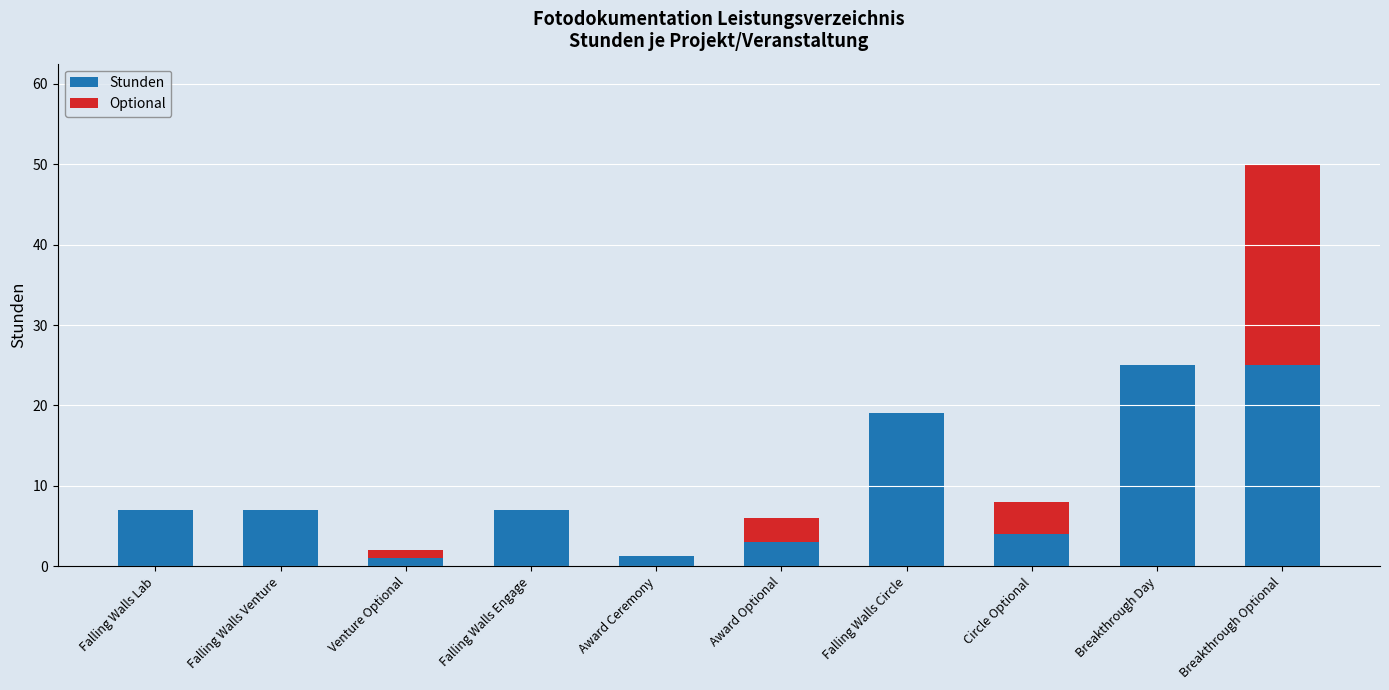

What is the total value across all series at Falling Walls Lab?

7.0